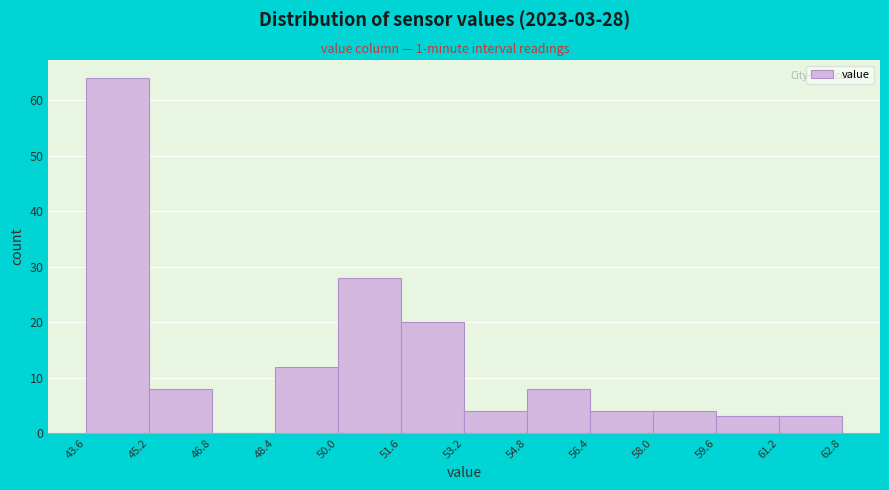

Which range on the x-axis has the tallest bar?

43.6 to 45.2